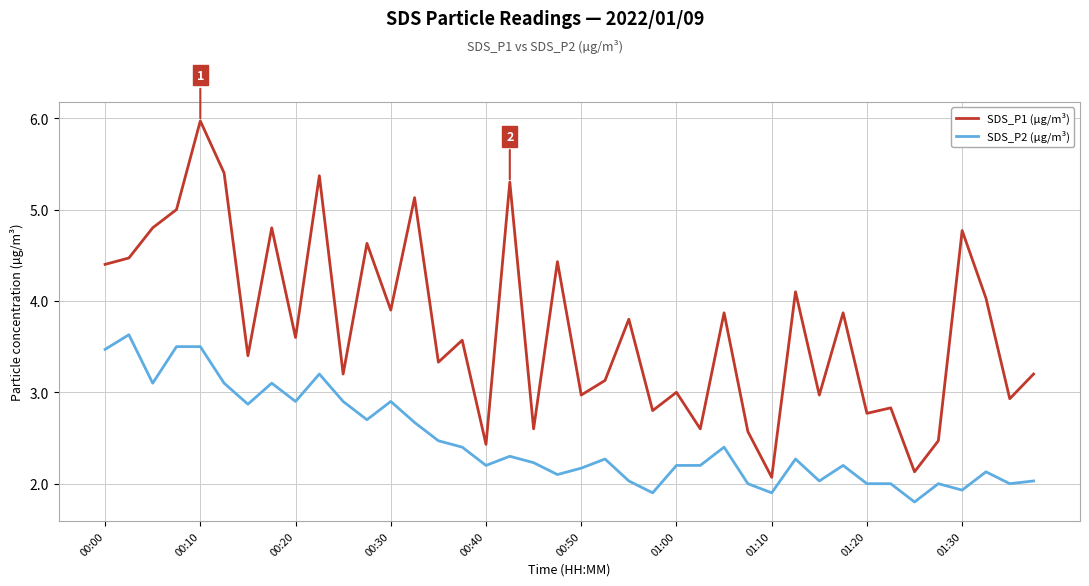

True or false: SDS_P2 (µg/m³) and SDS_P1 (µg/m³) intersect in this chart.

False